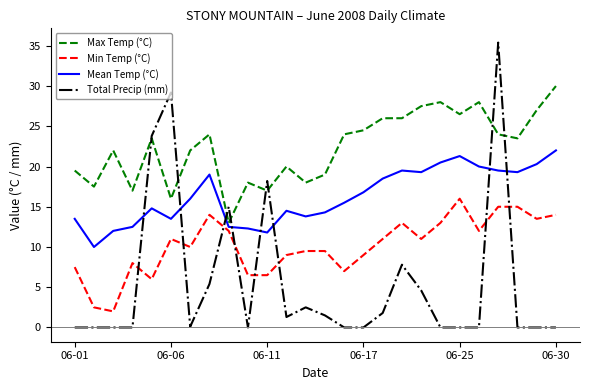

Which series has the widest spread of values?

Total Precip (mm)